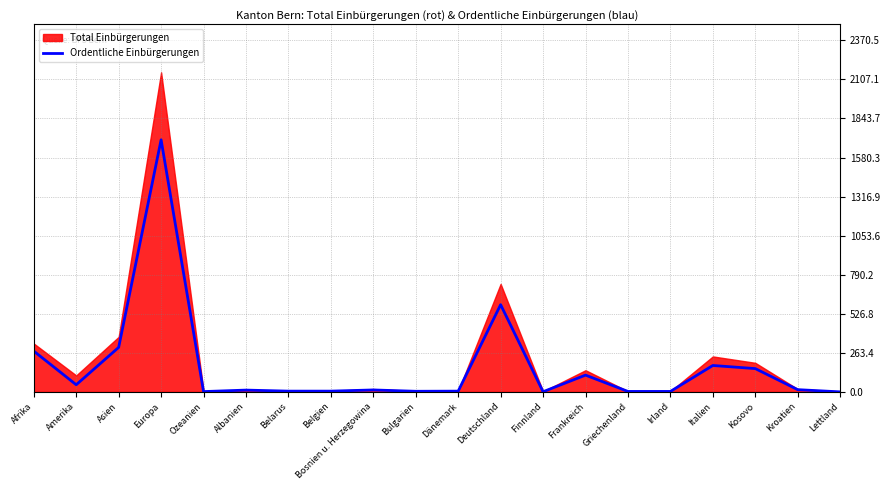

Where does the data first go above 13?

Afrika